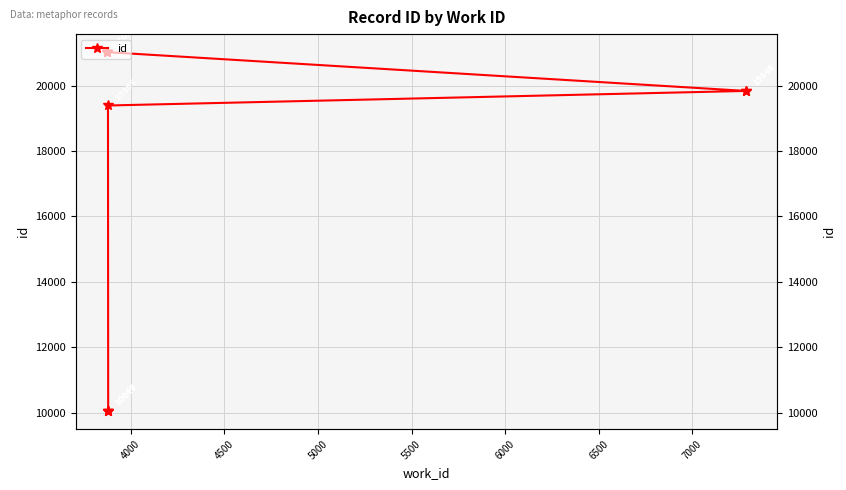

Count the number of data series in this chart.

1